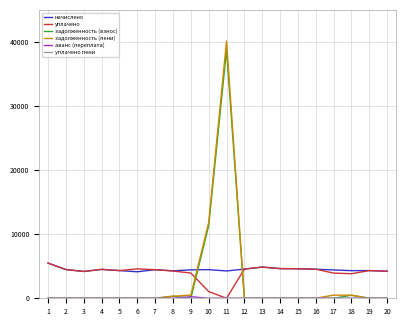

What is the highest value of the начислено series?

5489.6